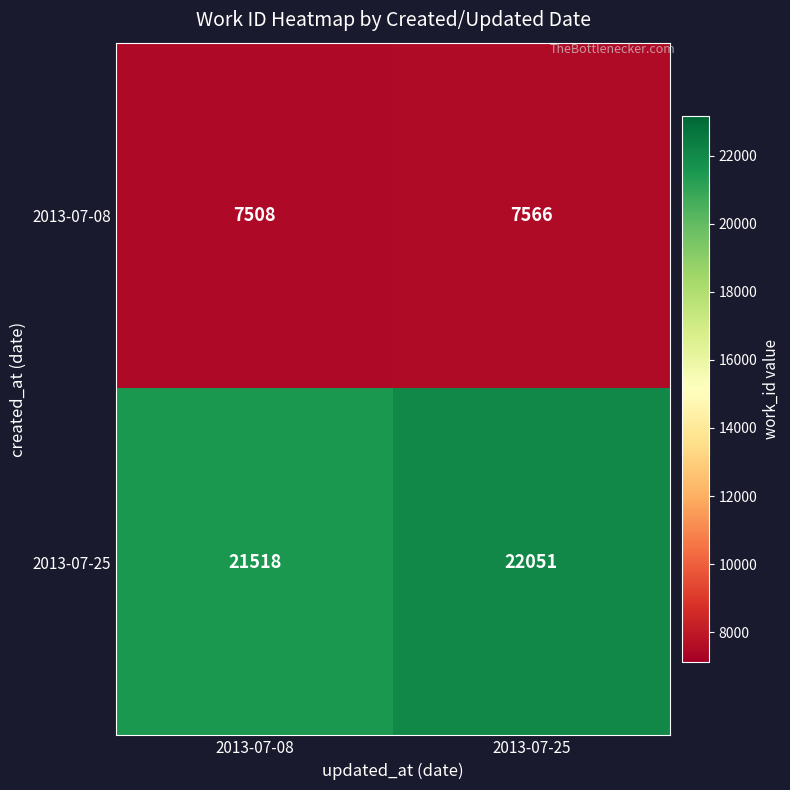

Count the number of categories in the chart.

2